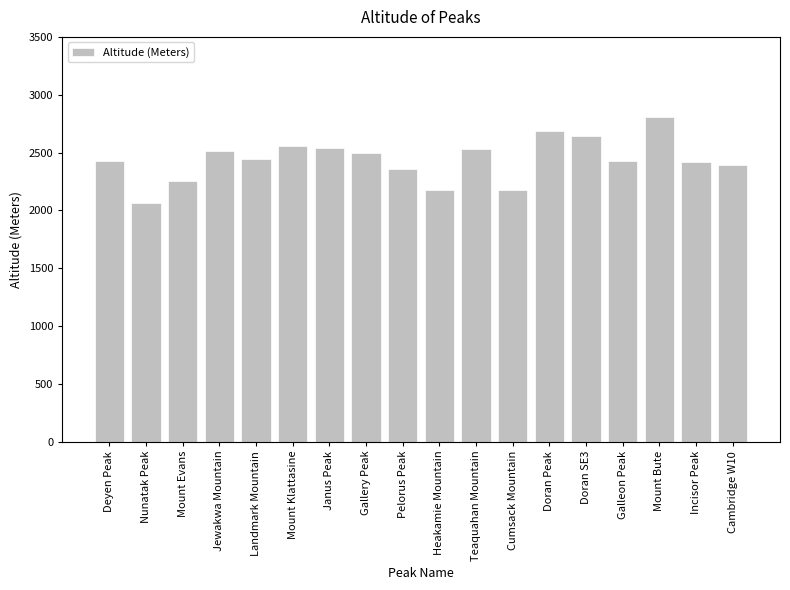

What is the change in value from Mount Klattasine to Cumsack Mountain?

-381